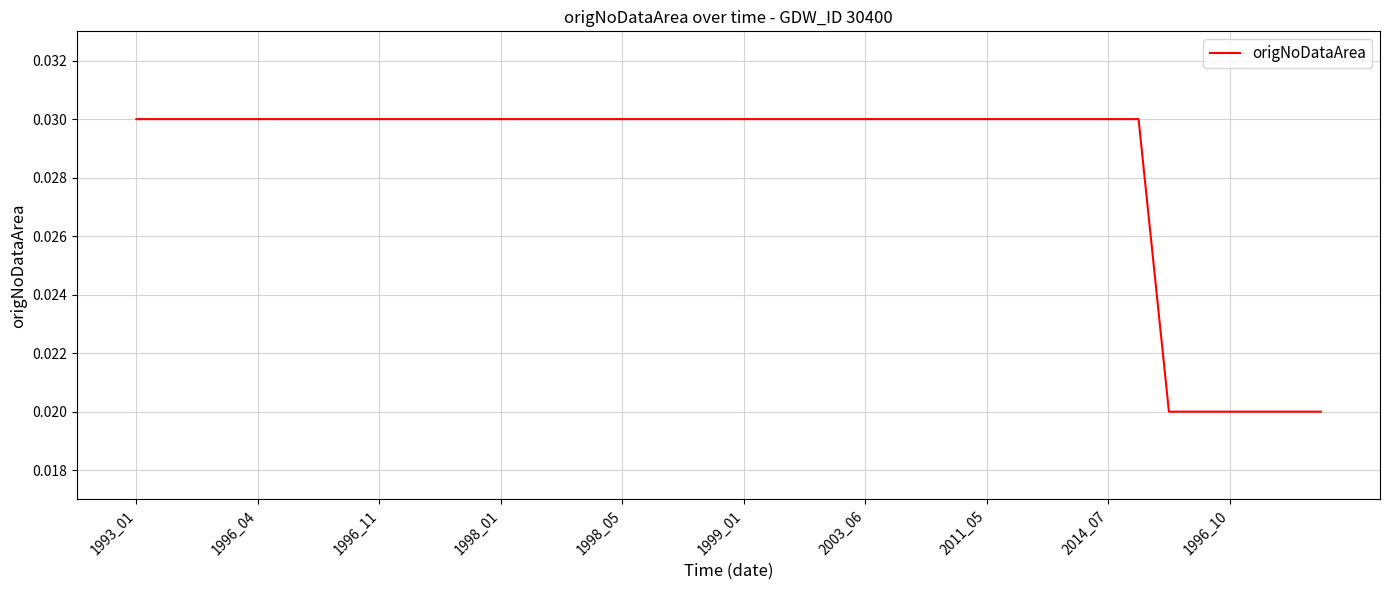

Where is the data nearest to the value 0?

34